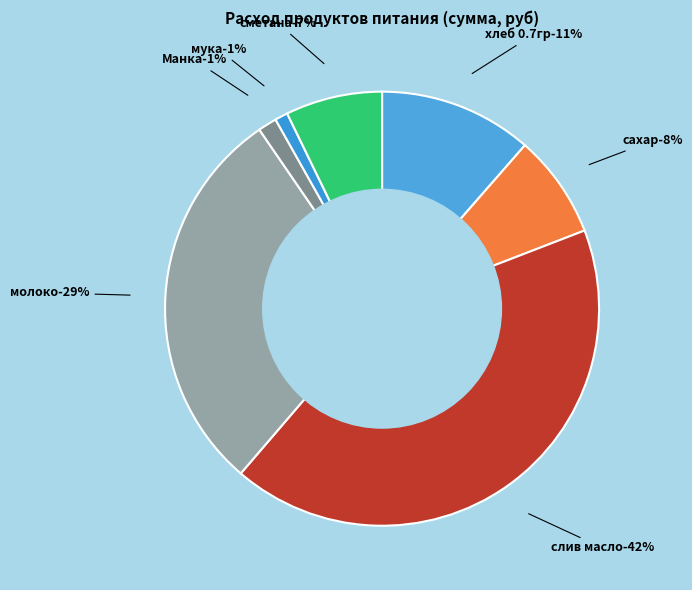

Combined, do мука and сметана account for over 50%?

No